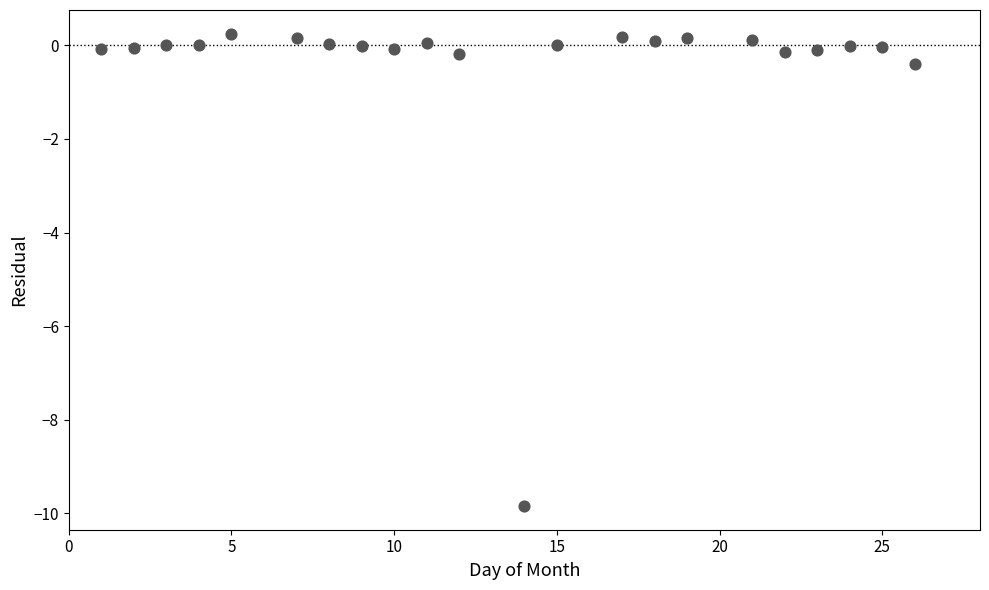

What is the range of Y values (max minus min)?

10.1